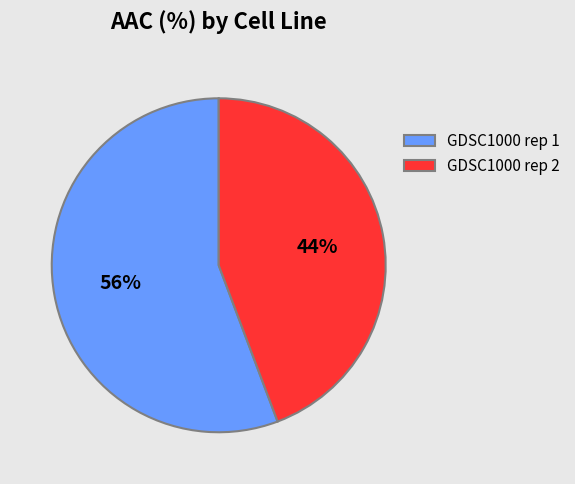

True or false: GDSC1000 rep 1 accounts for 50% of the total.

False